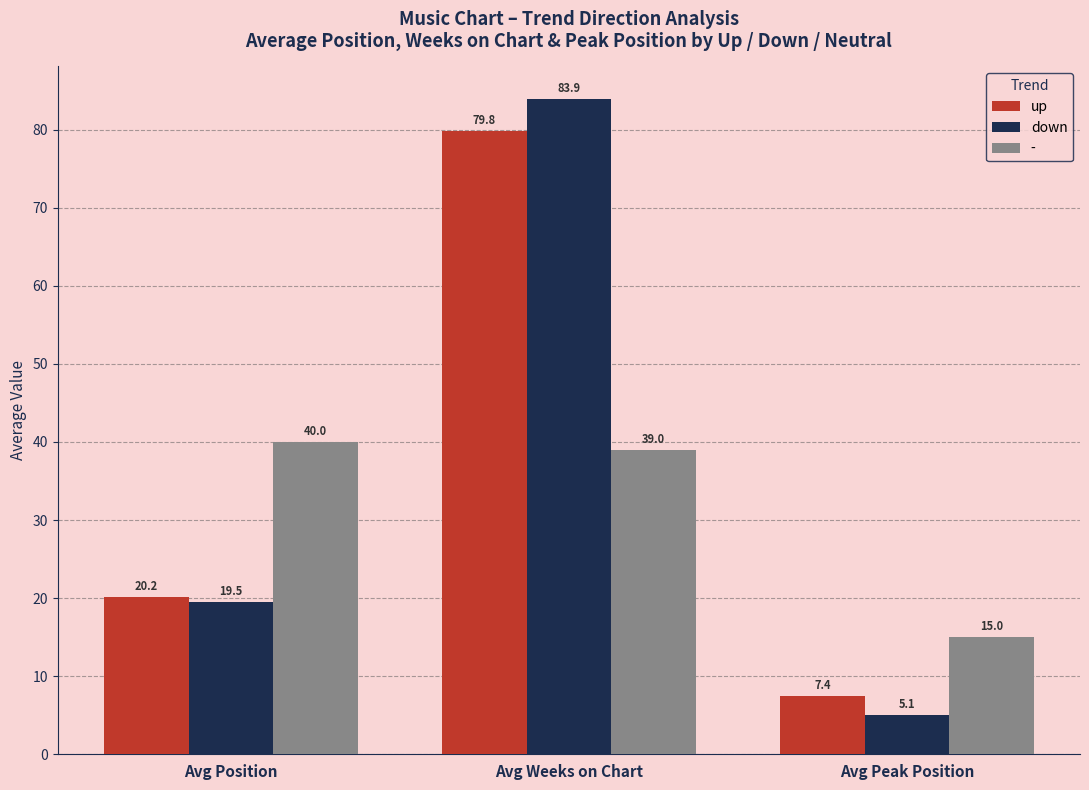

Reading left to right, extract all data points from this chart.

up: Avg Position=20.2	Avg Weeks on Chart=79.8	Avg Peak Position=7.4
down: Avg Position=19.5	Avg Weeks on Chart=83.9	Avg Peak Position=5.1
-: Avg Position=40.0	Avg Weeks on Chart=39.0	Avg Peak Position=15.0